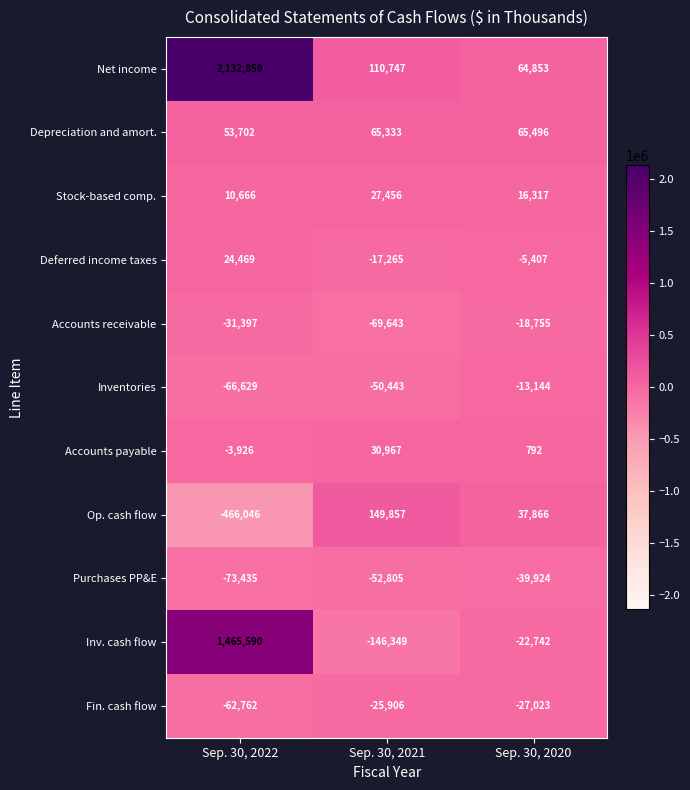

What is the minimum value shown in the chart?

-466046